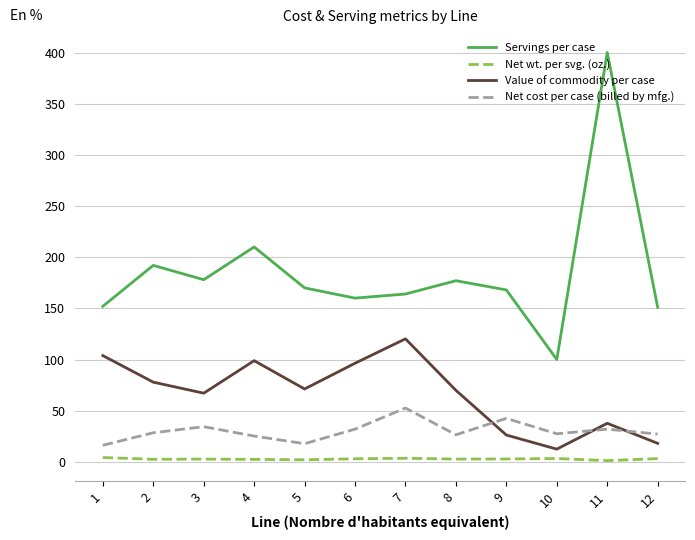

True or false: Servings per case and Net cost per case (billed by mfg.) cross at least once.

False